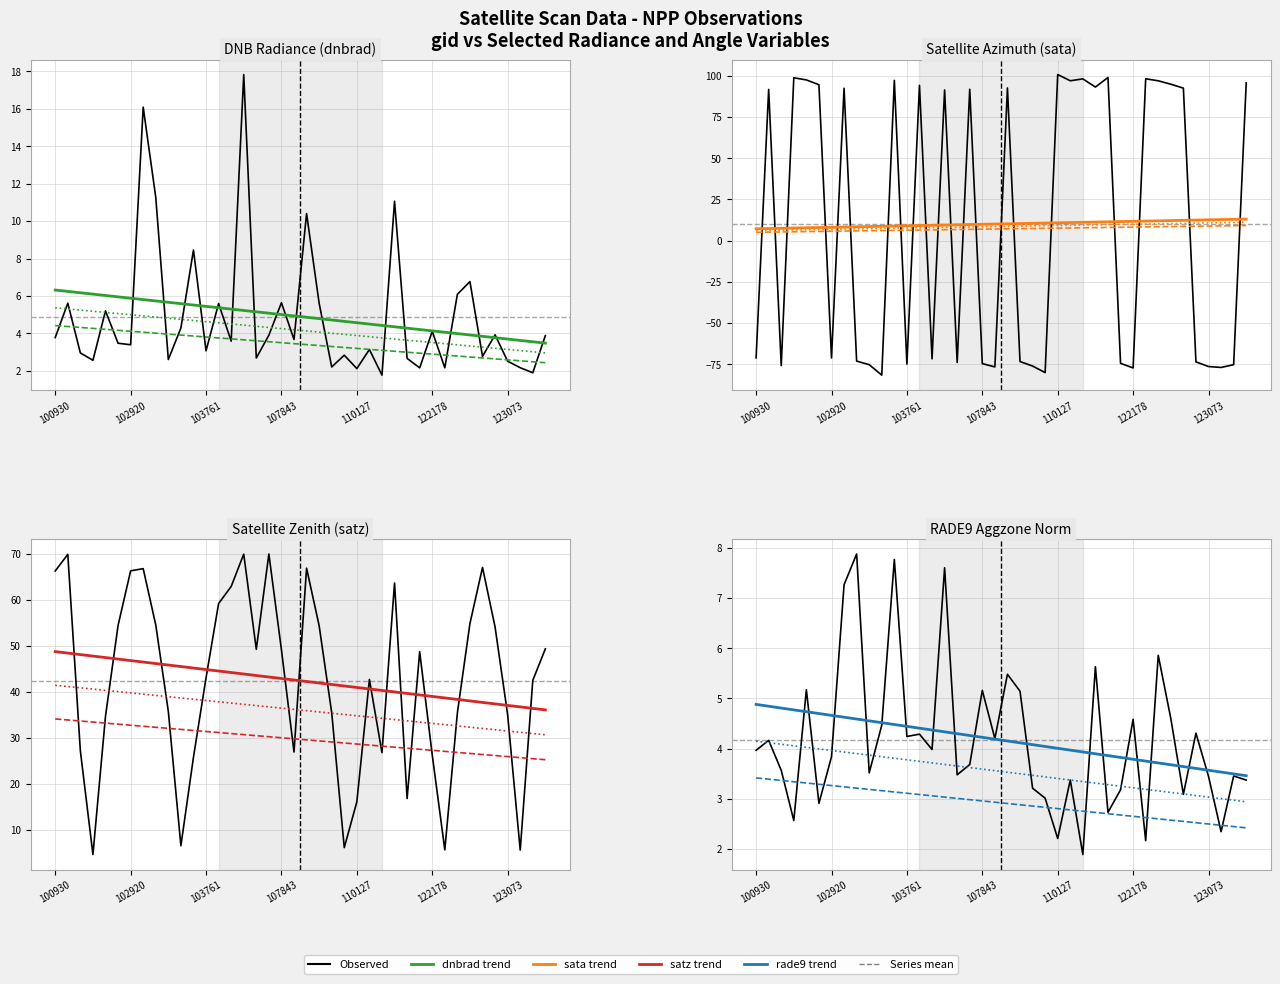

At which category does the chart reach its peak across all series?

110127